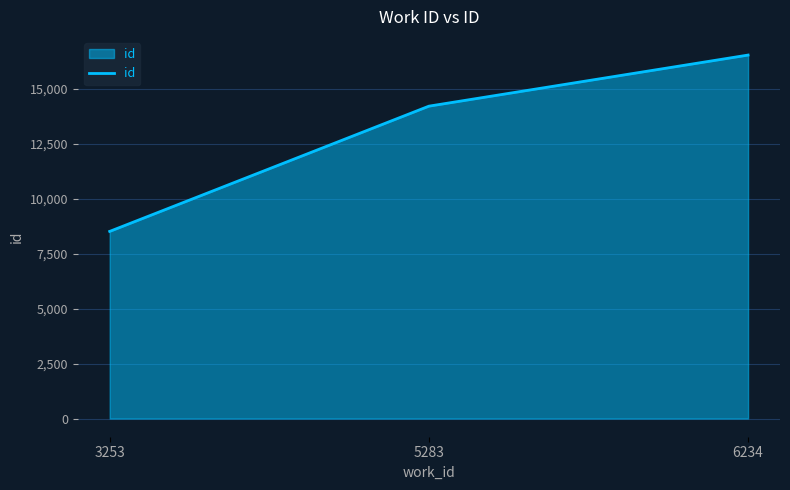

Reading left to right, what are all the values shown in this chart?

3253=8508	5283=14201	6234=16524